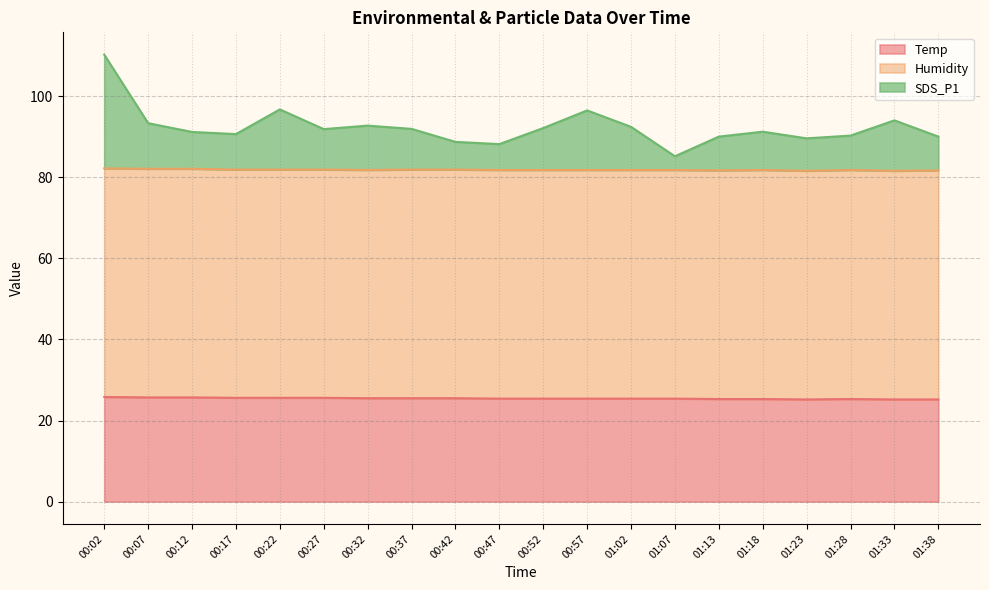

True or false: SDS_P1 and Temp intersect in this chart.

False